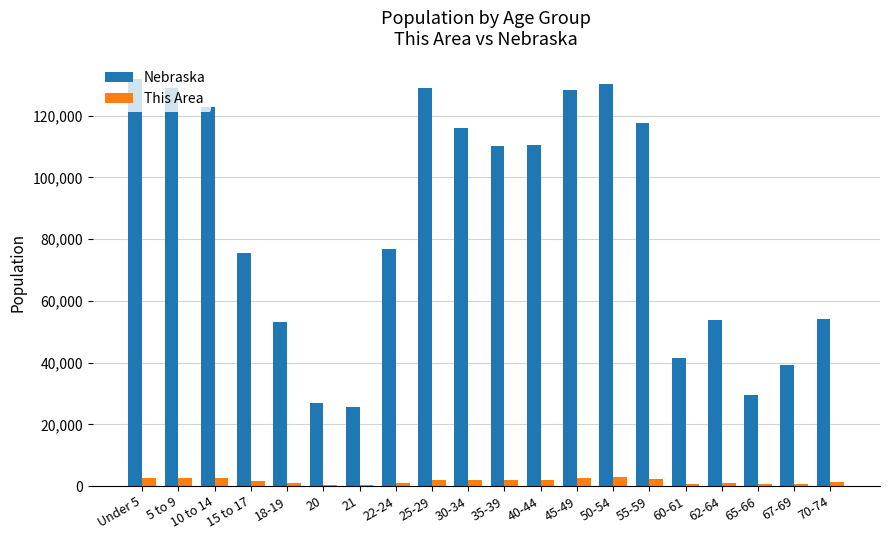

Which series has the largest range (max minus min)?

Nebraska